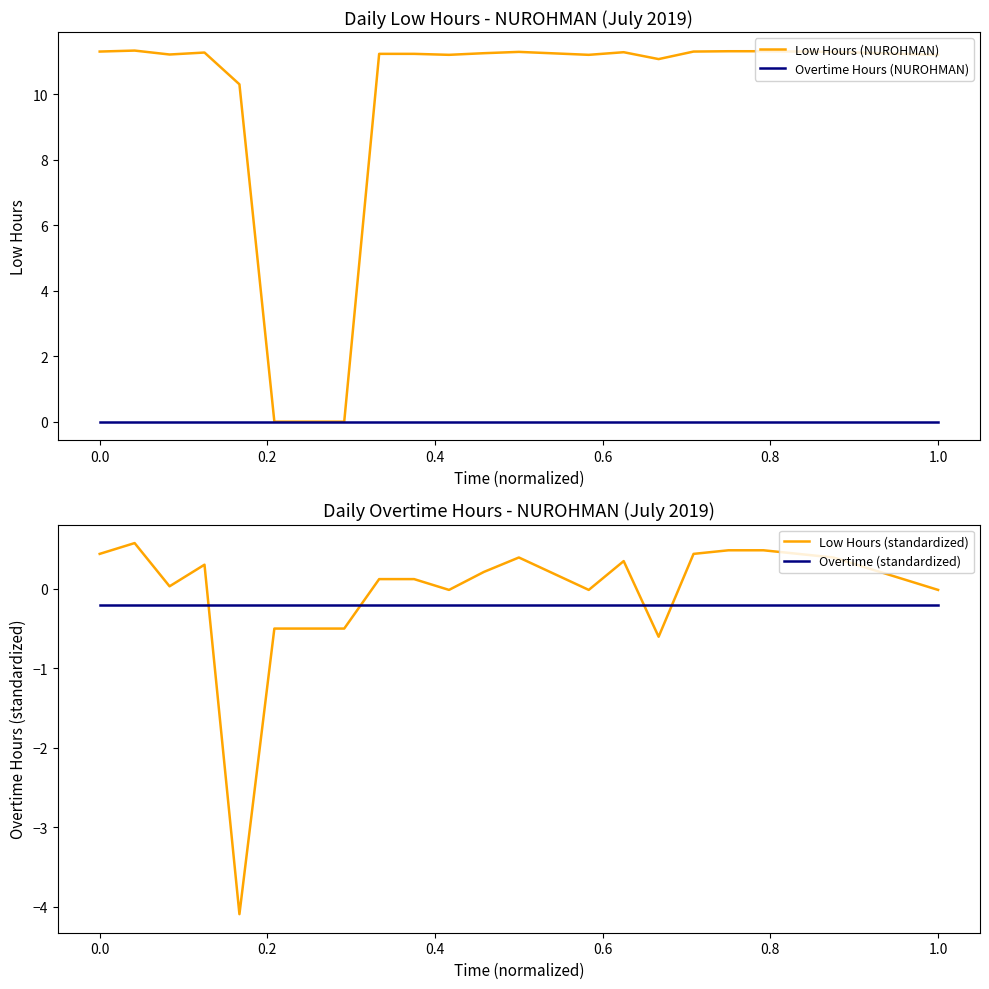

What is the sum of all Overtime (standardized) values?

-4.4